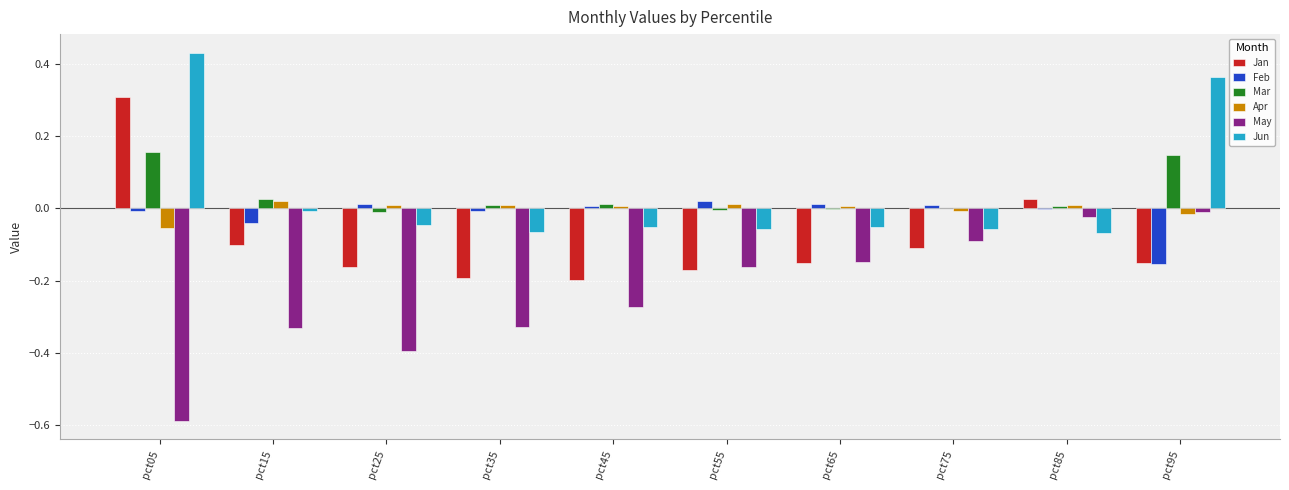

The value of Jan at pct45 is -0.3. True or false?

False